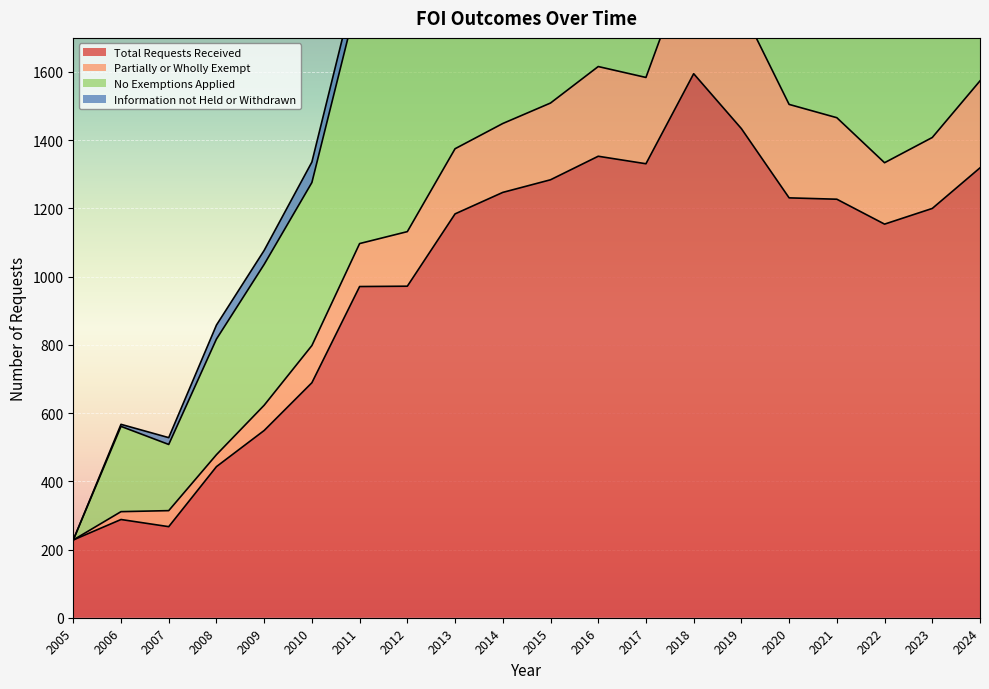

True or false: No Exemptions Applied and Total Requests Received cross at least once.

False